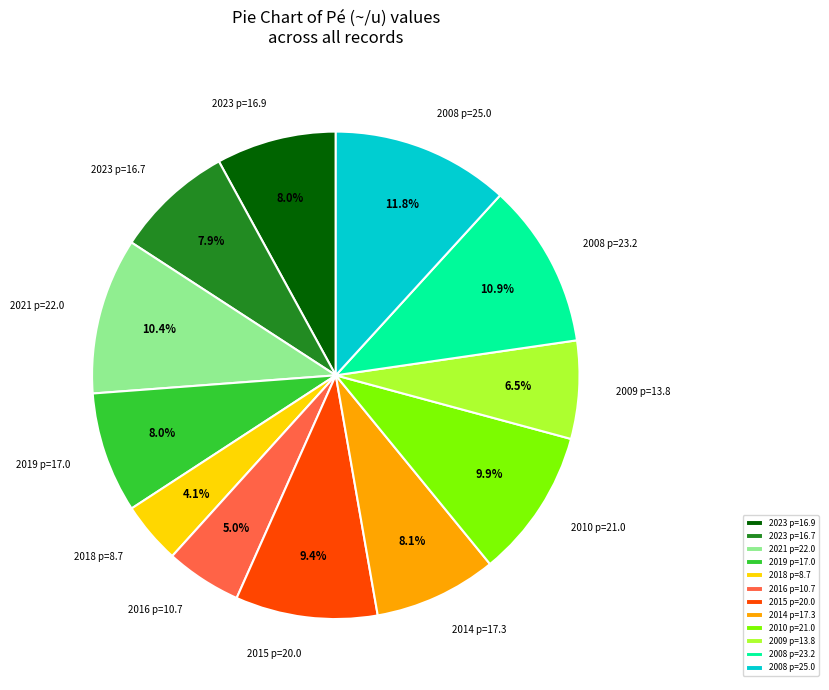

Which slice is the smallest?

2018 p=8.7